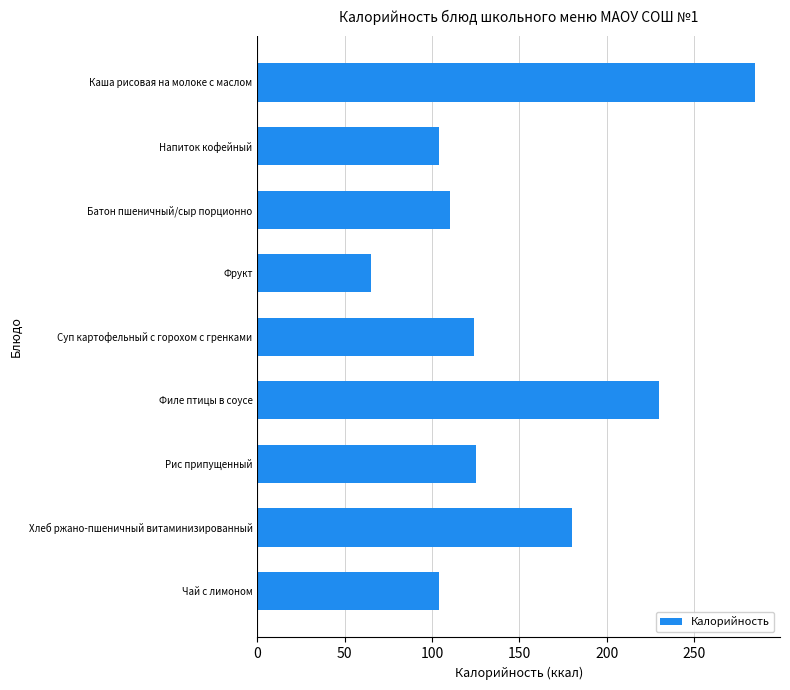

The value at Суп картофельный с горохом с гренками is 124.0. True or false?

True